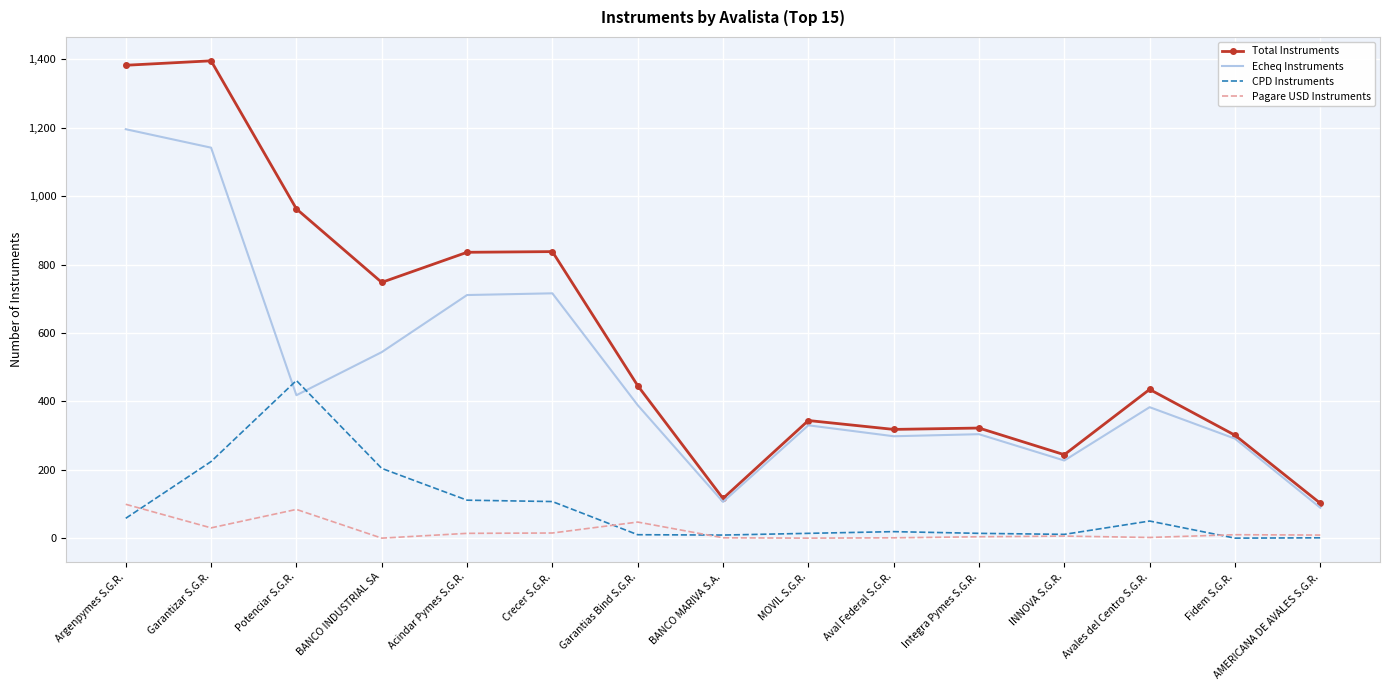

At which label is Pagare USD Instruments closest to 49?

Garantias Bind S.G.R.